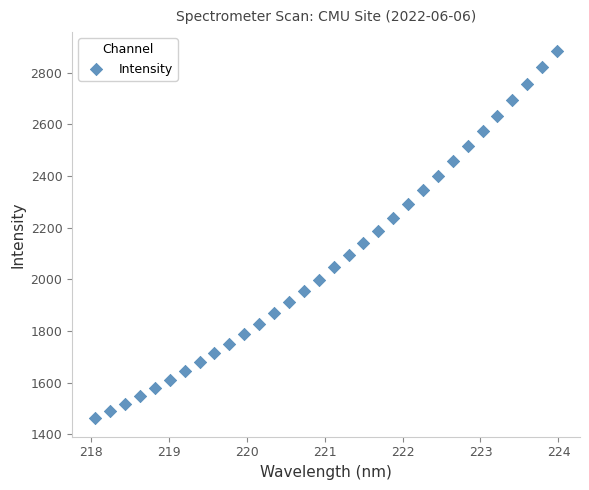

What is the range of Y values (max minus min)?

1423.3